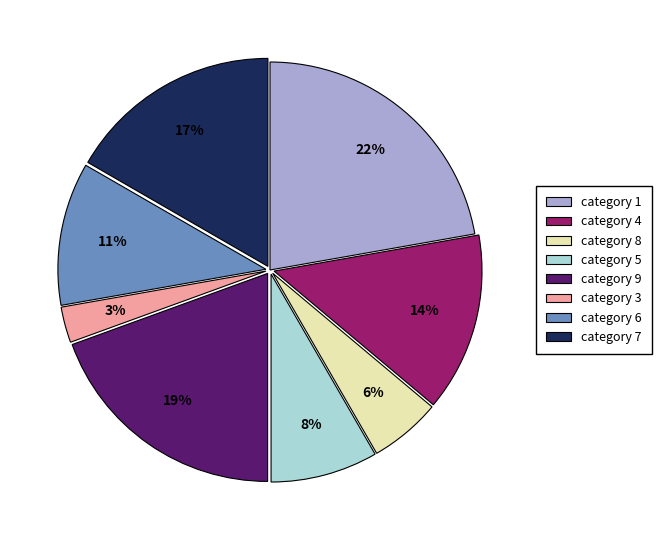

Is it true that category 8 is 6% of the pie?

True